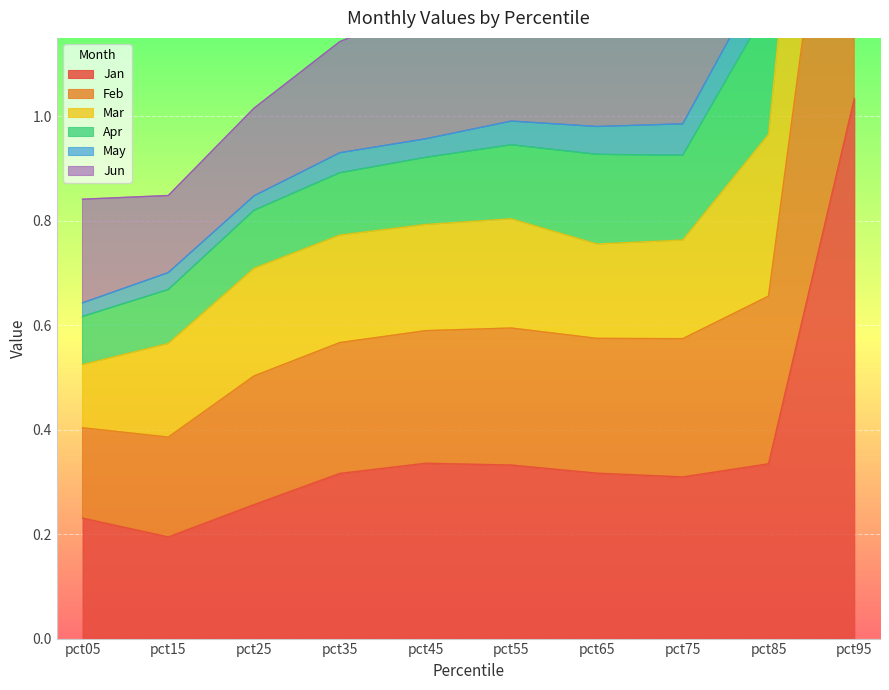

What are all the series names shown in the legend?

Jan, Feb, Mar, Apr, May, Jun